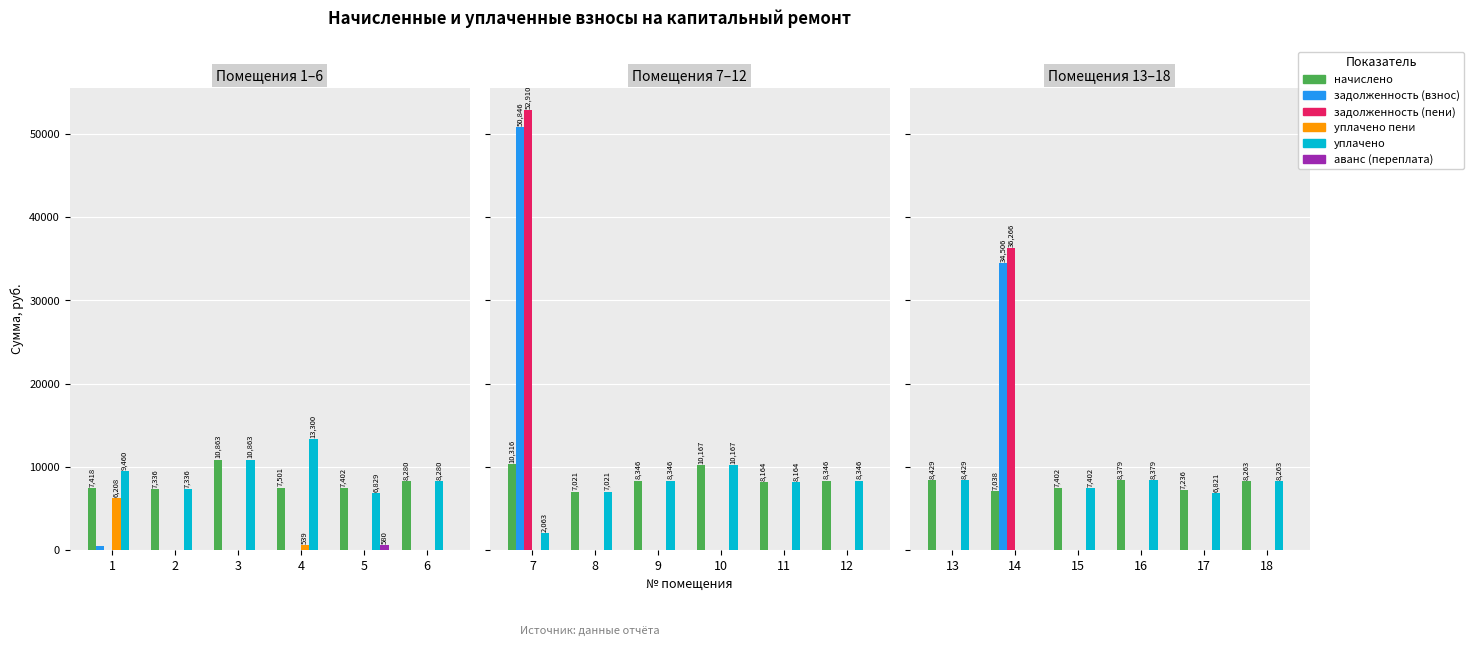

How many bars are there in each group?

6